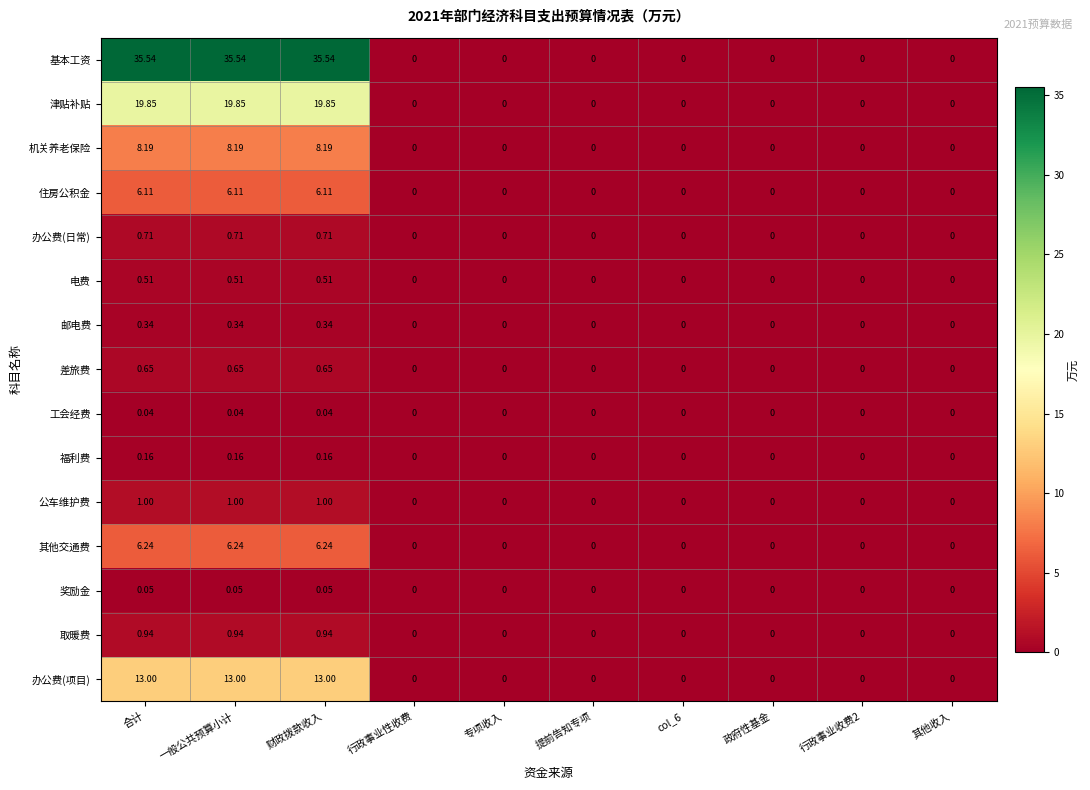

How many categories are shown in the chart?

10